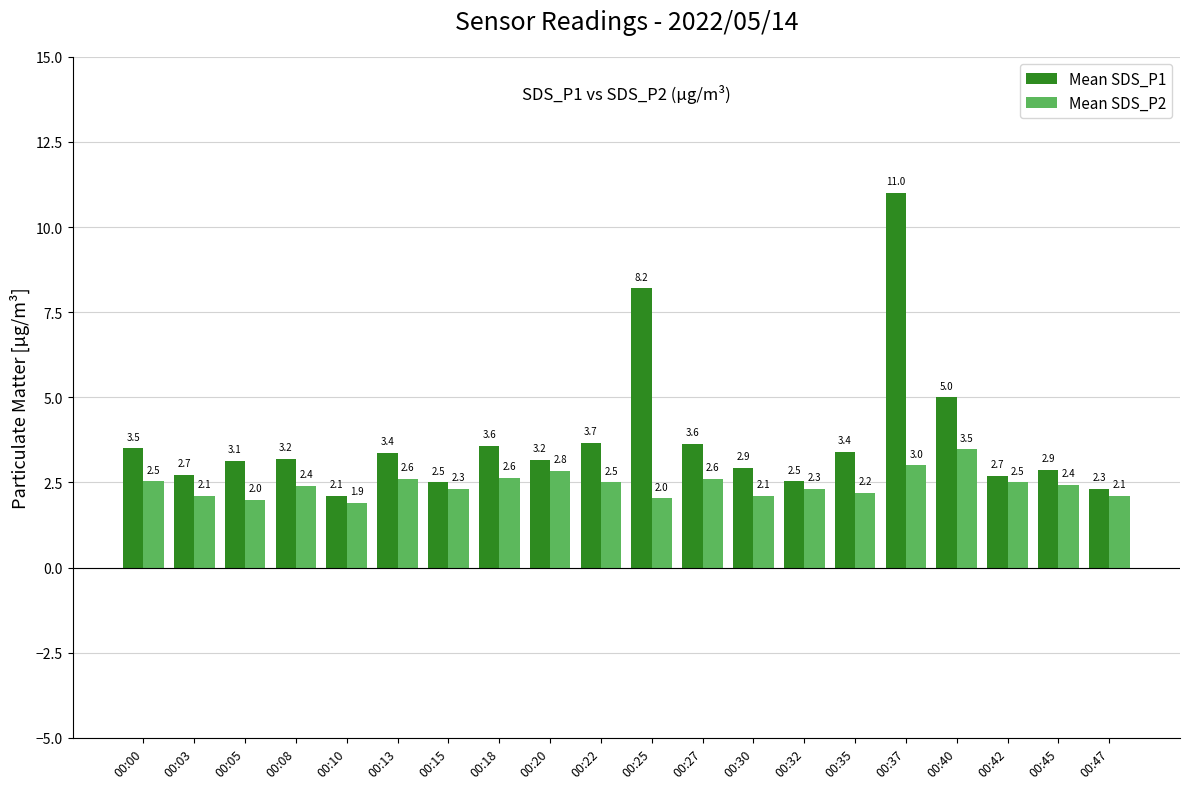

Is it true that Mean SDS_P2 equals 2.0 at 00:25?

True